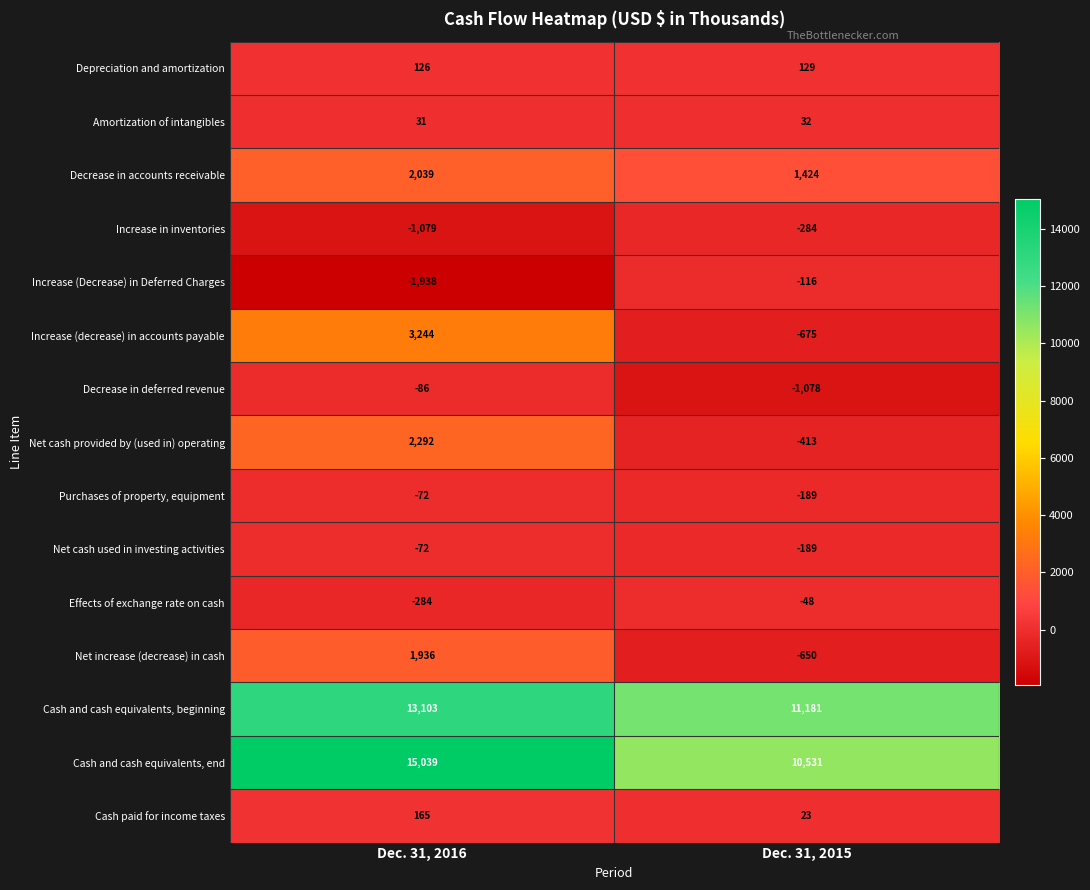

Between Dec. 31, 2016 and Dec. 31, 2015, which series saw the biggest shift?

Cash and cash equivalents, end